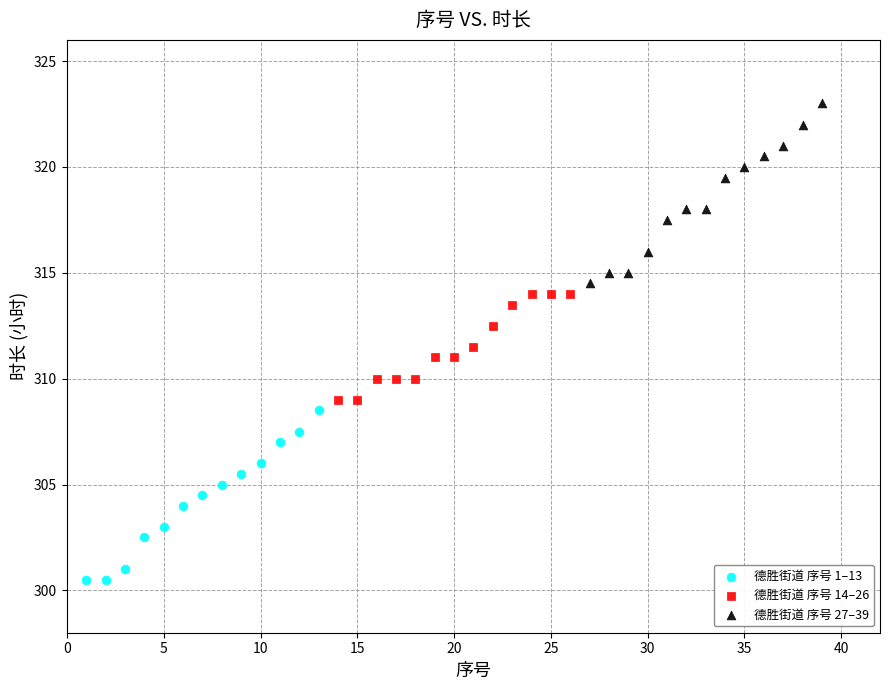

What are all the series names shown in the legend?

德胜街道 序号 1–13, 德胜街道 序号 14–26, 德胜街道 序号 27–39